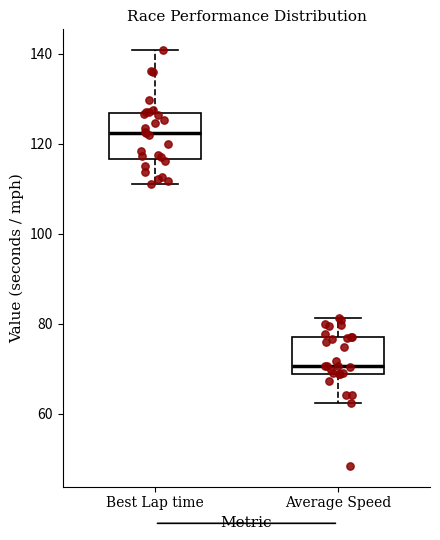

Reading left to right, read every box against the y-axis: the position of its median line, the range the box covers, and the ends of its whiskers. The values are not printed on the chart, so give them approximately, as read against the axis.

Best Lap time: median 122, box 116 to 126, whiskers 112 to 140
Average Speed: median 70, box 68 to 78, whiskers 62 to 82